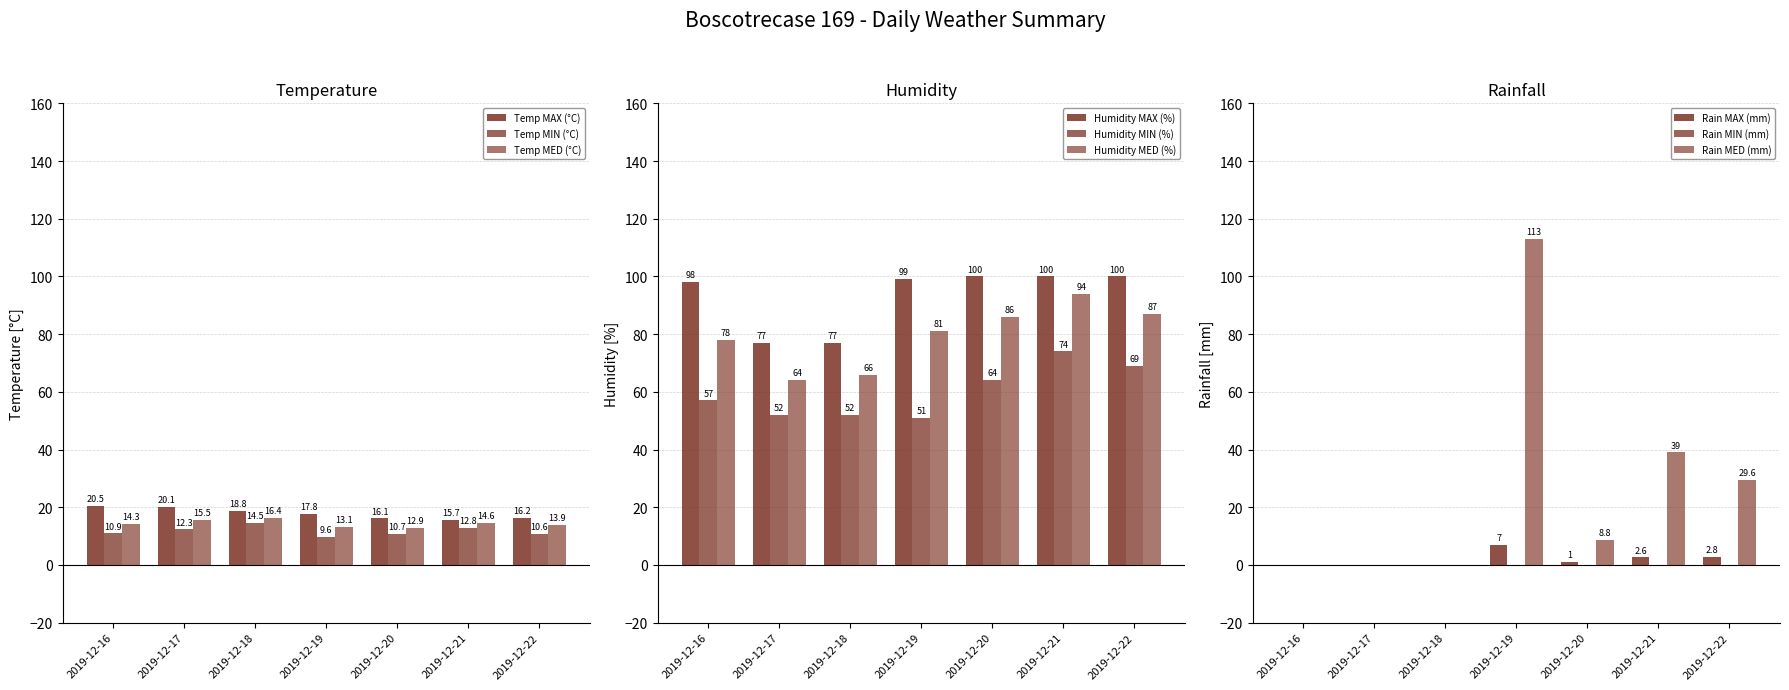

Which series has the largest range (max minus min)?

Temp MIN (°C)